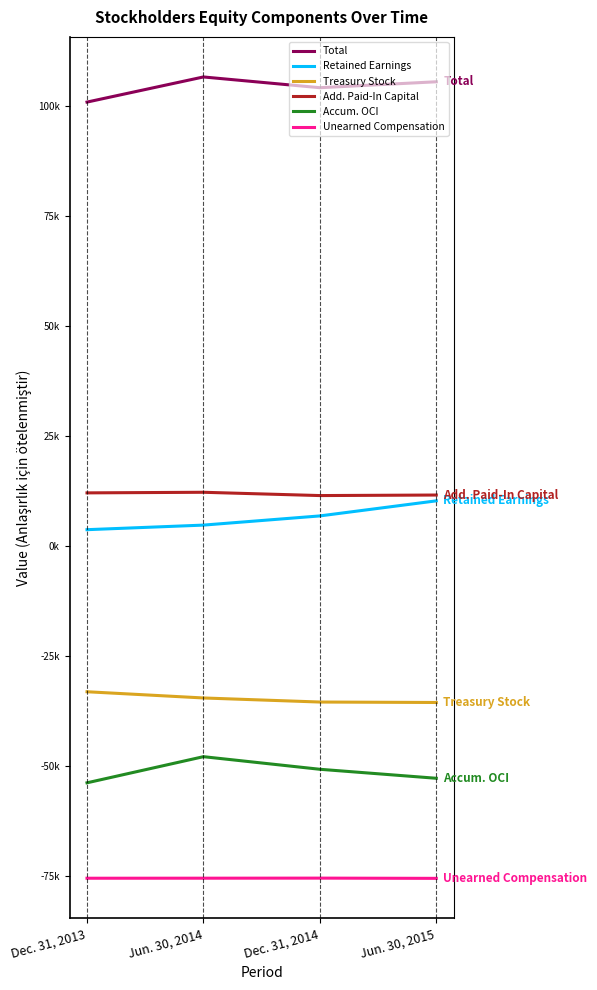

Does the chart have visible grid lines?

No